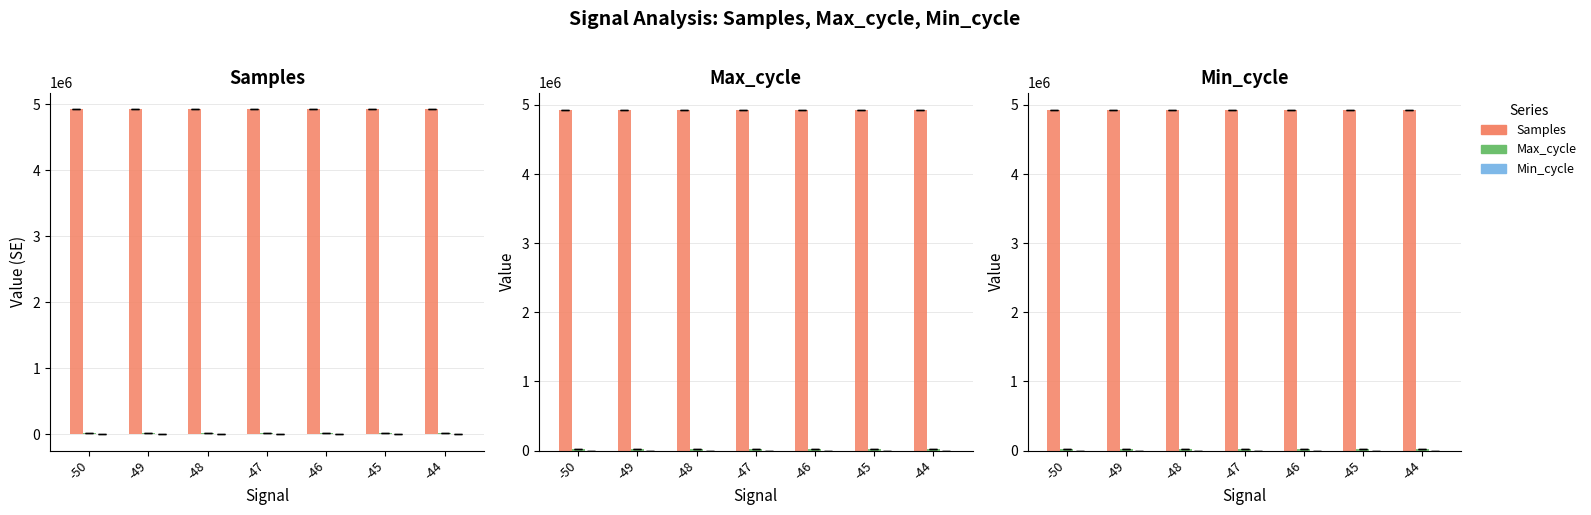

Reading right to left, transcribe all the data shown in this chart.

Samples: 4932629	4932368	4932255	4932179	4932808	4932274	4931953
Max_cycle: 19911	19911	19990	19915	19911	19938	19954
Min_cycle: 29	29	29	29	29	29	29